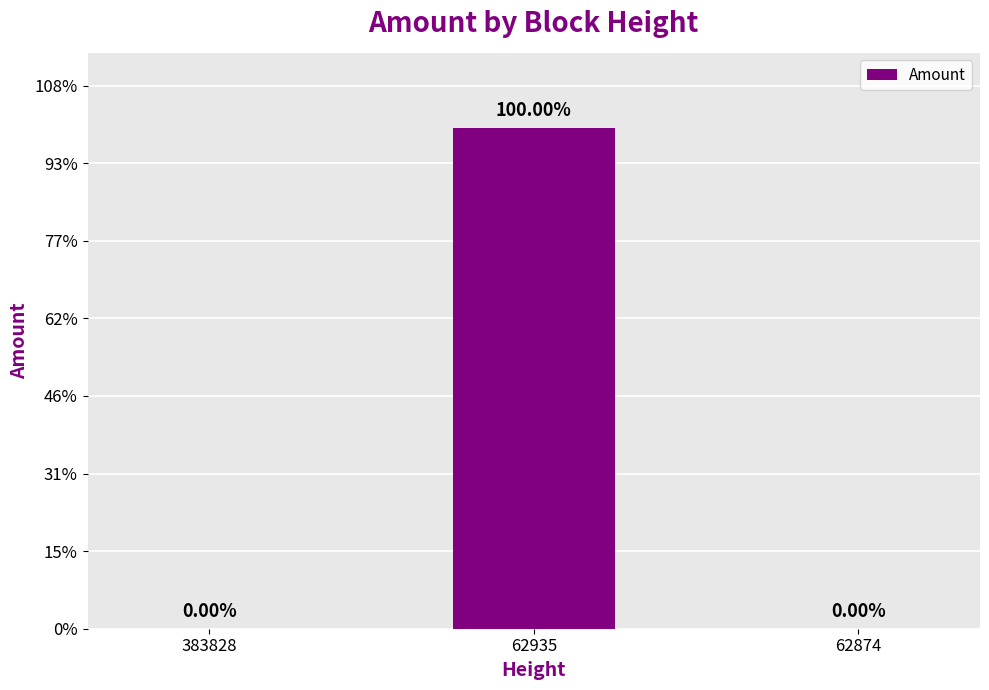

Which has a higher value, 62874 or 383828?

62874